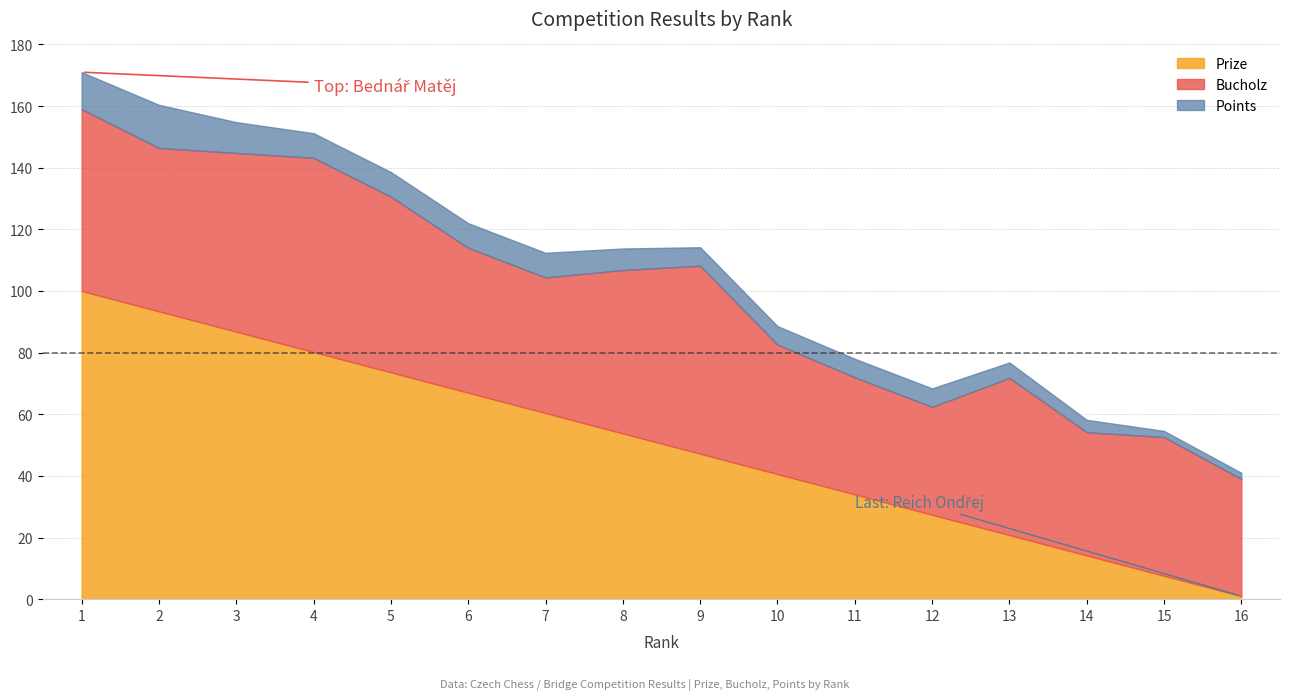

Does the chart display data point markers on the line(s)?

No